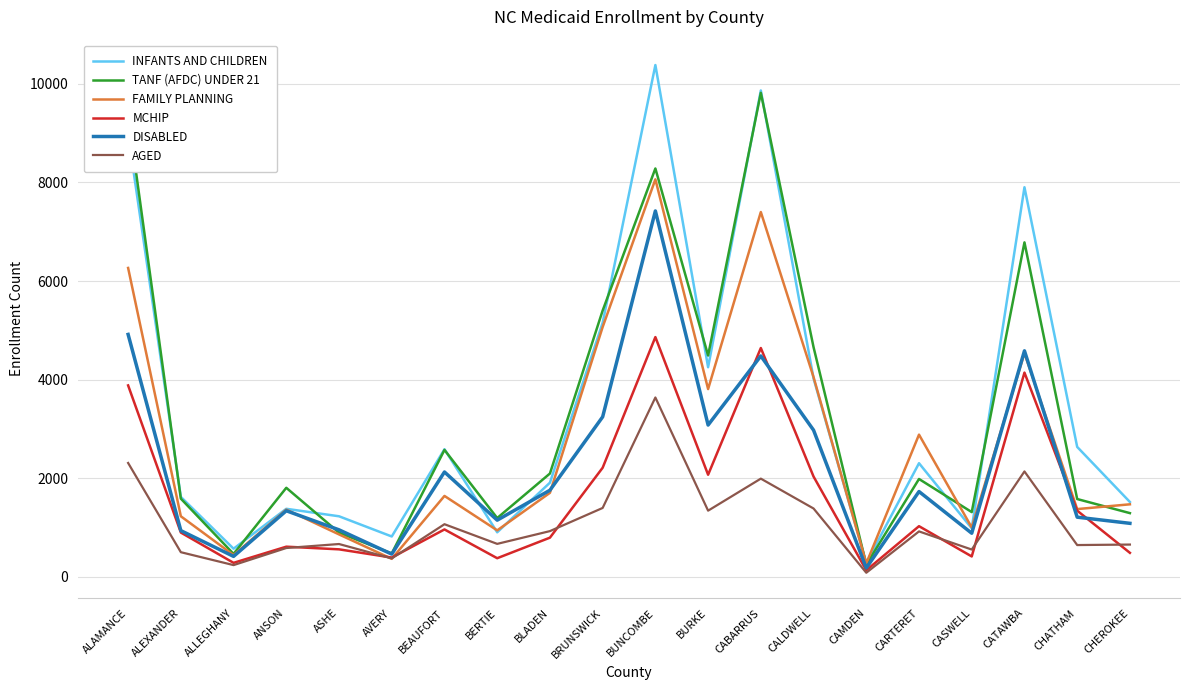

At which category is the sum across all series the highest?

BUNCOMBE